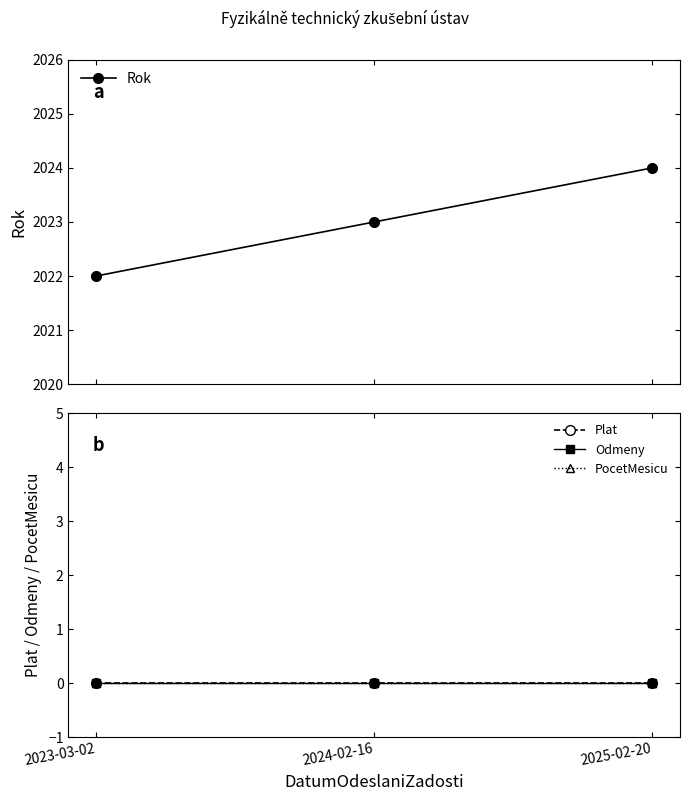

How many lines are shown in the chart?

4